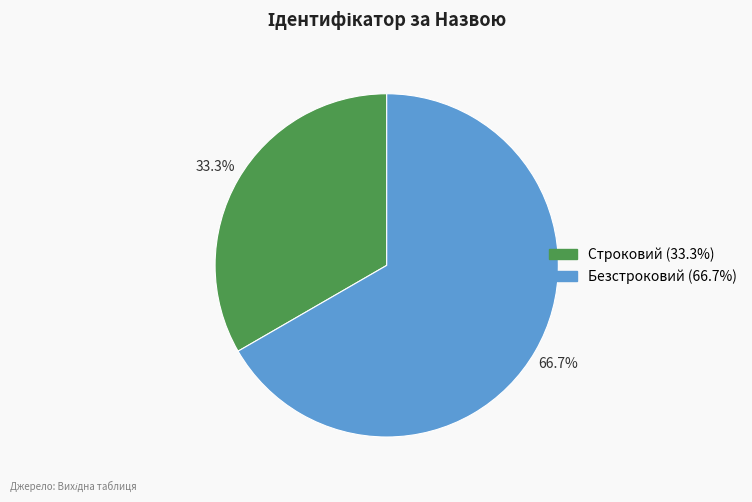

Combined, do Строковий and Безстроковий account for over 50%?

Yes